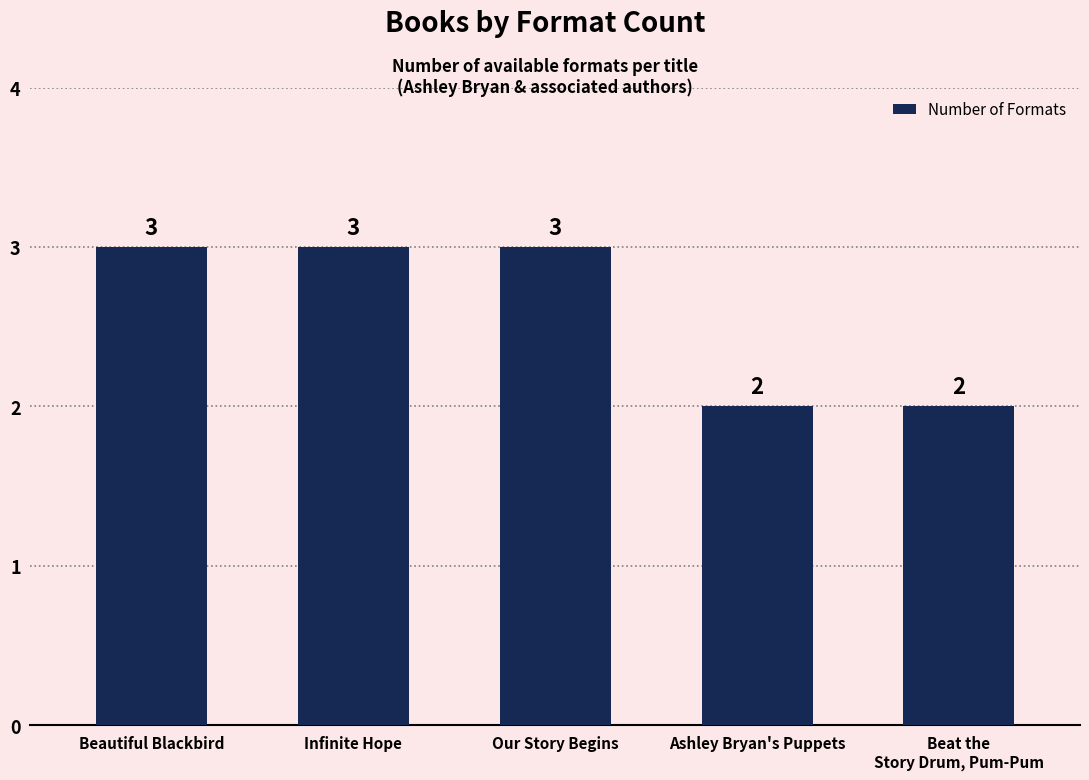

What position from the right is Infinite Hope?

4